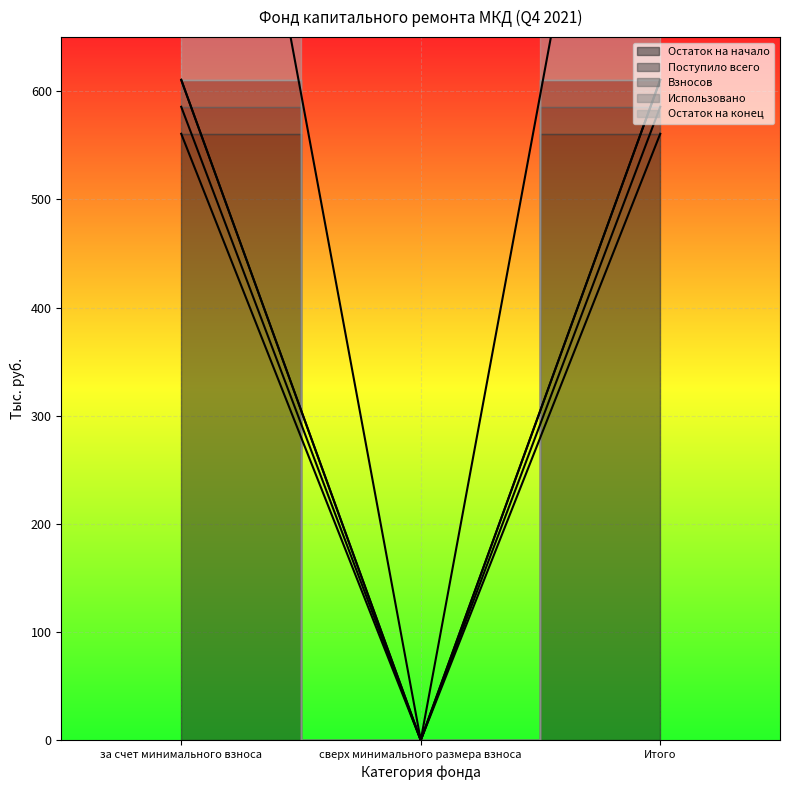

Is it true that Остаток на конец equals 0.0 at сверх минимального размера взноса?

True